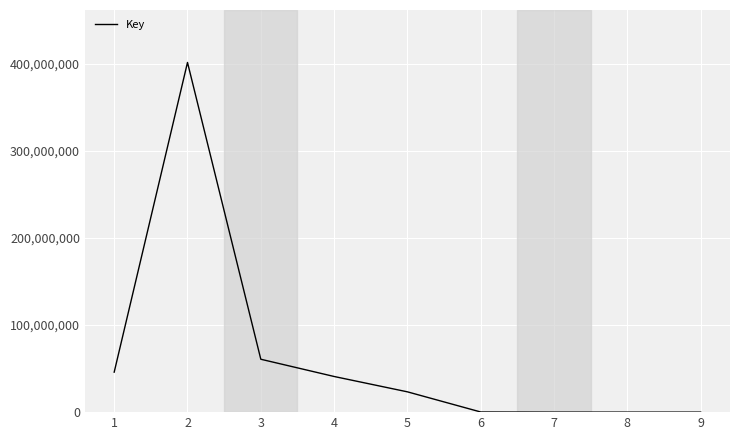

Which category has the highest value across all series?

2